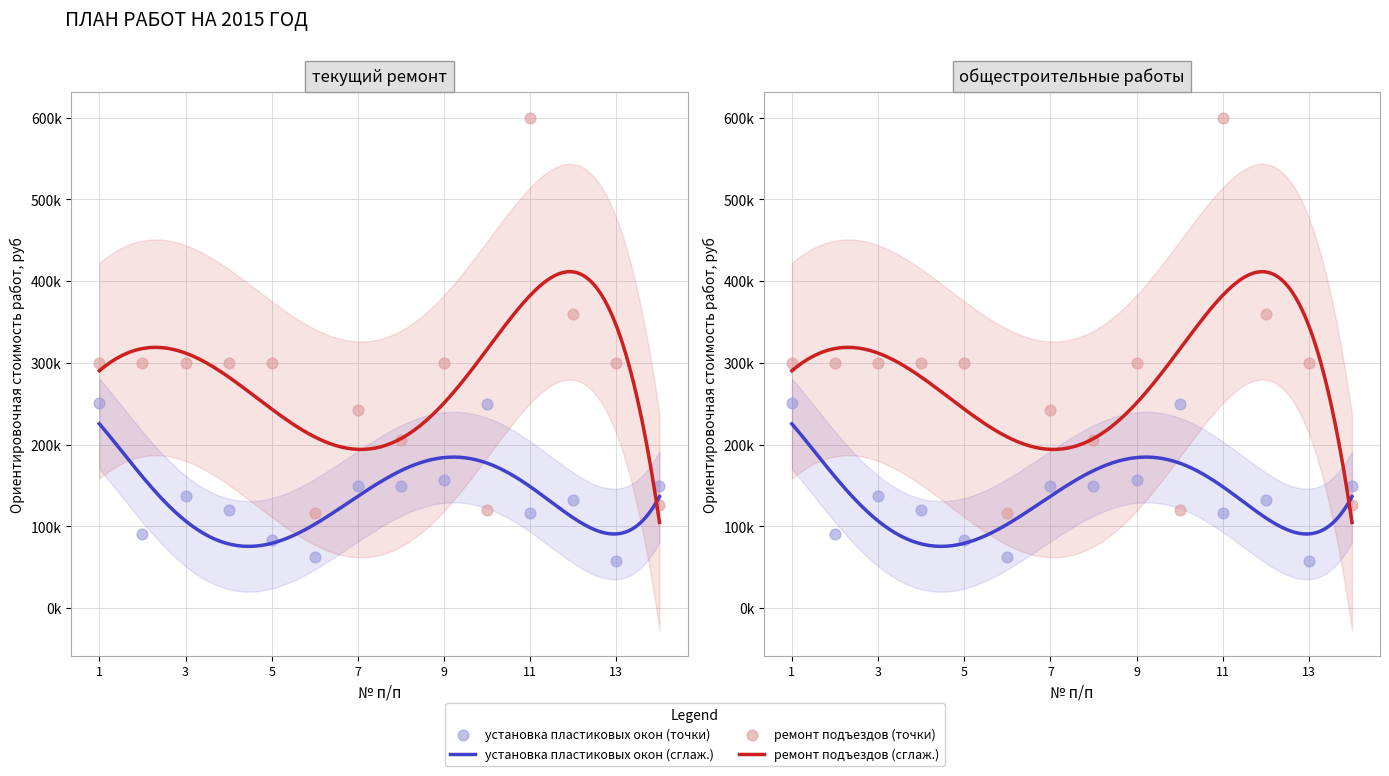

Which series contains the lowest Y value?

установка пластиковых окон